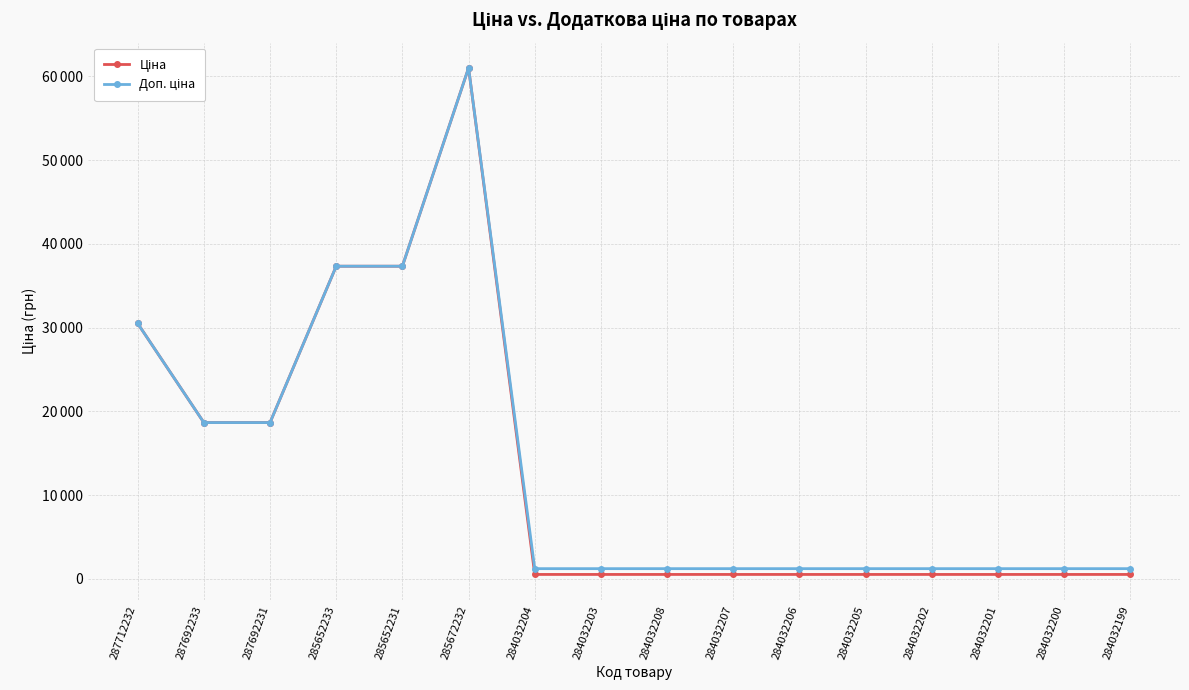

True or false: Доп. ціна and Ціна intersect in this chart.

False